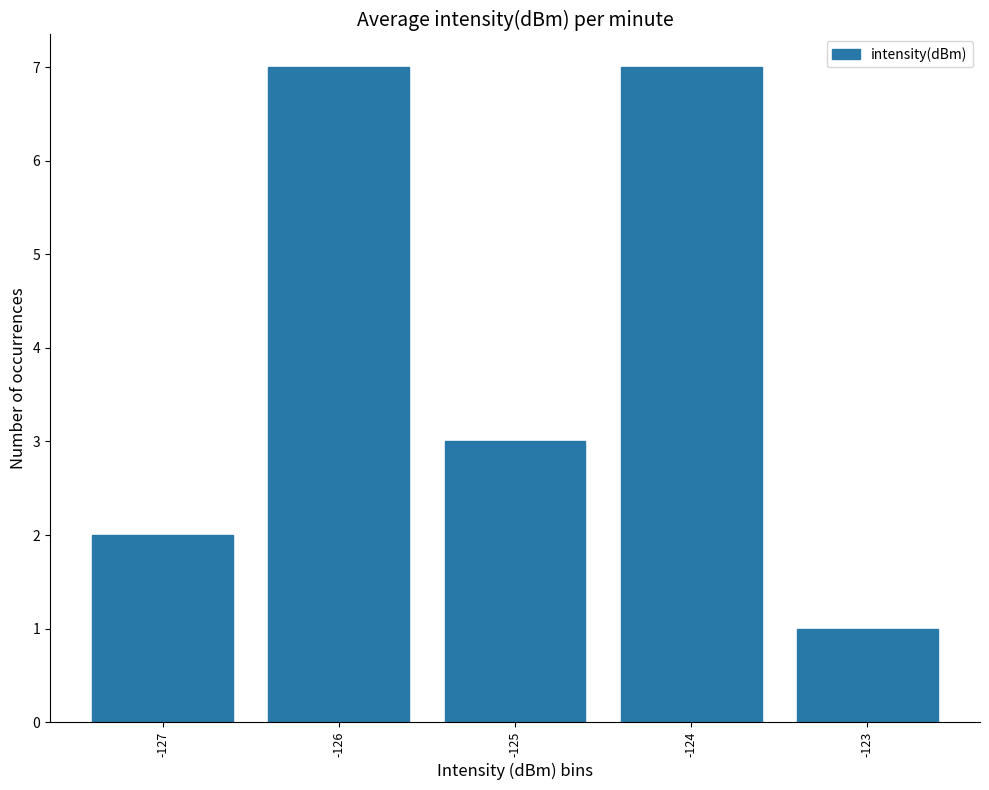

Does the chart contain stacked bars?

No